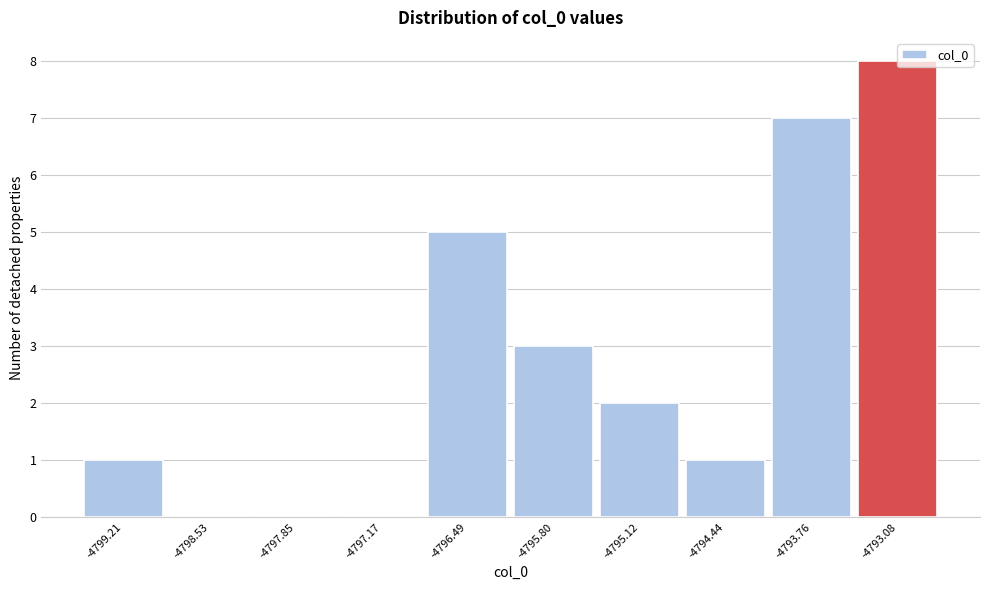

Over which range of the x-axis is the bar tallest?

-4793.4 to -4792.7